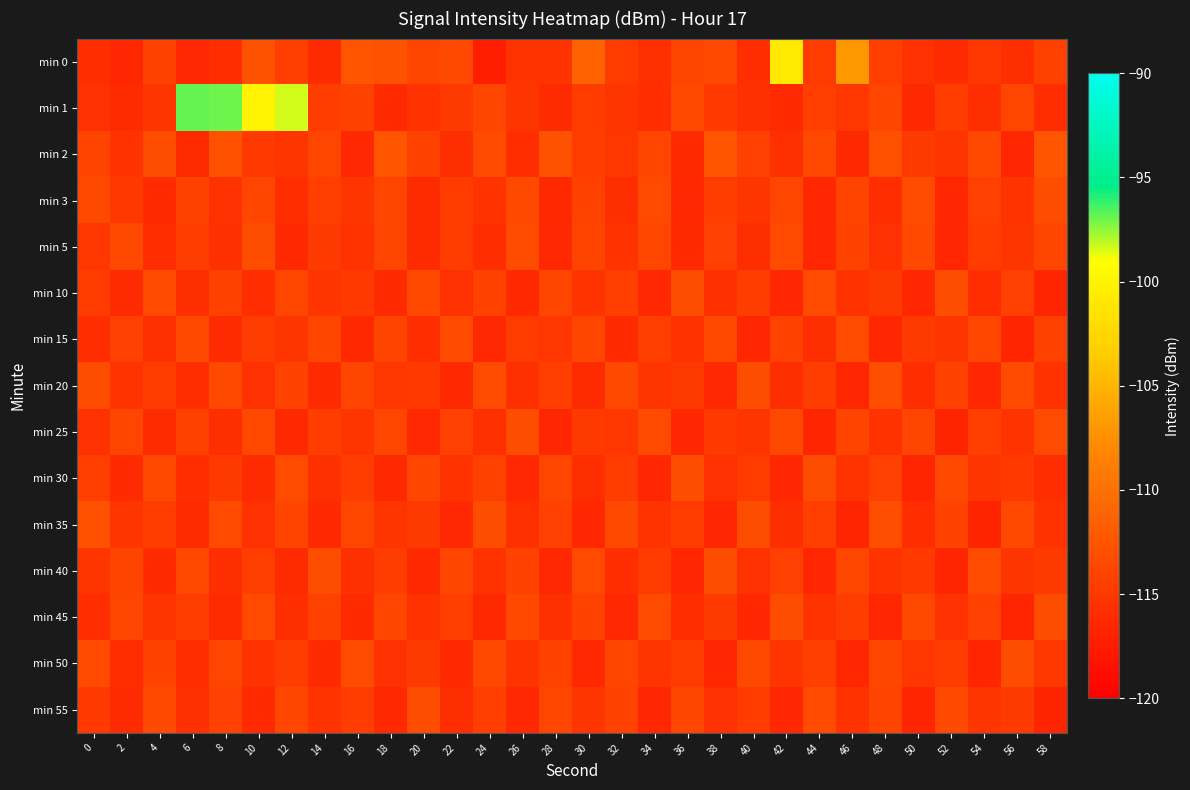

Reading left to right, what are all the values shown in this chart?

min 0: 0=-116.0	2=-116.6	4=-114.1	6=-116.4	8=-116.0	10=-112.7	12=-114.4	14=-116.0	16=-112.5	18=-112.6	20=-113.9	22=-113.6	24=-117.2	26=-115.4	28=-115.3	30=-111.2	32=-114.6	34=-115.8	36=-113.9	38=-113.6	40=-115.9	42=-101.0	44=-114.7	46=-106.9	48=-114.4	50=-115.6	52=-116.0	54=-115.1	56=-115.8	58=-114.2
min 1: 0=-115.6	2=-116.1	4=-115.3	6=-96.8	8=-97.0	10=-100.1	12=-98.4	14=-114.6	16=-114.3	18=-116.2	20=-115.5	22=-114.8	24=-113.9	26=-115.2	28=-116.1	30=-114.7	32=-115.3	34=-116.0	36=-113.5	38=-114.9	40=-115.7	42=-116.2	44=-114.4	46=-115.1	48=-113.8	50=-116.3	52=-114.6	54=-115.8	56=-113.7	58=-116.0
min 2: 0=-114.0	2=-115.5	4=-113.2	6=-116.1	8=-112.8	10=-114.9	12=-115.3	14=-113.7	16=-116.4	18=-112.5	20=-114.2	22=-115.8	24=-113.4	26=-116.0	28=-112.7	30=-114.6	32=-115.1	34=-113.9	36=-116.2	38=-112.6	40=-114.3	42=-115.7	44=-113.5	46=-116.3	48=-112.9	50=-114.8	52=-115.2	54=-113.6	56=-116.5	58=-112.4
min 3: 0=-113.5	2=-115.0	4=-116.2	6=-114.1	8=-115.6	10=-113.8	12=-116.0	14=-114.4	16=-115.3	18=-113.9	20=-116.1	22=-114.7	24=-115.5	26=-113.6	28=-116.3	30=-114.2	32=-115.8	34=-113.4	36=-116.4	38=-114.5	40=-115.2	42=-113.7	44=-116.5	46=-114.0	48=-115.9	50=-113.3	52=-116.6	54=-114.3	56=-115.4	58=-113.2
min 5: 0=-115.1	2=-113.6	4=-116.0	6=-114.5	8=-115.7	10=-113.2	12=-116.3	14=-114.8	16=-115.4	18=-113.9	20=-116.1	22=-114.6	24=-115.9	26=-113.3	28=-116.4	30=-114.0	32=-115.5	34=-113.7	36=-116.2	38=-114.3	40=-115.8	42=-113.4	44=-116.5	46=-114.1	48=-115.6	50=-113.5	52=-116.6	54=-114.7	56=-115.3	58=-113.8
min 10: 0=-114.7	2=-116.1	4=-113.4	6=-115.8	8=-114.2	10=-116.0	12=-113.7	14=-115.3	16=-114.9	18=-116.2	20=-113.5	22=-115.6	24=-114.1	26=-116.3	28=-113.8	30=-115.4	32=-114.4	34=-116.4	36=-113.2	38=-115.7	40=-114.6	42=-116.5	44=-113.3	46=-115.5	48=-114.8	50=-116.6	52=-113.1	54=-115.9	56=-114.3	58=-116.7
min 15: 0=-116.0	2=-114.3	4=-115.7	6=-113.5	8=-116.1	10=-114.6	12=-115.2	14=-113.8	16=-116.3	18=-114.0	20=-115.9	22=-113.4	24=-116.4	26=-114.7	28=-115.1	30=-113.9	32=-116.2	34=-114.4	36=-115.5	38=-113.6	40=-116.5	42=-114.1	44=-115.8	46=-113.3	48=-116.6	50=-114.8	52=-115.3	54=-113.7	56=-116.7	58=-114.2
min 20: 0=-113.2	2=-115.4	4=-114.7	6=-116.0	8=-113.5	10=-115.6	12=-114.1	14=-116.2	16=-113.8	18=-115.1	20=-114.9	22=-116.3	24=-113.3	26=-115.7	28=-114.4	30=-116.1	32=-113.6	34=-115.3	36=-114.8	38=-116.4	40=-113.1	42=-115.8	44=-114.5	46=-116.5	48=-113.0	50=-115.9	52=-114.2	54=-116.6	56=-113.4	58=-115.5
min 25: 0=-115.6	2=-113.9	4=-116.1	6=-114.2	8=-115.8	10=-113.5	12=-116.3	14=-114.6	16=-115.2	18=-113.7	20=-116.4	22=-114.3	24=-115.7	26=-113.2	28=-116.5	30=-114.8	32=-115.1	34=-113.4	36=-116.6	38=-114.9	40=-115.3	42=-113.6	44=-116.7	46=-114.0	48=-115.5	50=-113.8	52=-116.8	54=-114.4	56=-115.4	58=-113.3
min 30: 0=-114.4	2=-116.2	4=-113.6	6=-115.9	8=-114.8	10=-116.1	12=-113.3	14=-115.7	16=-114.5	18=-116.3	20=-113.9	22=-115.5	24=-114.2	26=-116.4	28=-113.7	30=-115.8	32=-114.6	34=-116.5	36=-113.1	38=-115.6	40=-114.7	42=-116.6	44=-113.2	46=-115.4	48=-114.3	50=-116.7	52=-113.5	54=-115.3	56=-114.9	58=-116.0
min 35: 0=-112.8	2=-115.2	4=-114.5	6=-116.1	8=-113.4	10=-115.6	12=-114.0	14=-116.3	16=-113.7	18=-115.3	20=-114.8	22=-116.4	24=-113.1	26=-115.7	28=-114.3	30=-116.5	32=-113.5	34=-115.4	36=-114.7	38=-116.6	40=-113.2	42=-115.8	44=-114.4	46=-116.7	48=-113.0	50=-115.9	52=-114.1	54=-116.8	56=-113.6	58=-115.5
min 40: 0=-115.3	2=-114.0	4=-116.2	6=-113.5	8=-115.8	10=-114.4	12=-116.1	14=-113.2	16=-115.7	18=-114.6	20=-116.3	22=-113.8	24=-115.5	26=-114.1	28=-116.4	30=-113.4	32=-115.9	34=-114.7	36=-116.5	38=-113.1	40=-115.6	42=-114.3	44=-116.6	46=-113.7	48=-115.4	50=-114.9	52=-116.7	54=-113.3	56=-115.2	58=-114.8
min 45: 0=-116.0	2=-113.7	4=-115.3	6=-114.6	8=-116.1	10=-113.4	12=-115.8	14=-114.2	16=-116.2	18=-113.9	20=-115.5	22=-114.4	24=-116.3	26=-113.6	28=-115.7	30=-114.1	32=-116.4	34=-113.3	36=-115.9	38=-114.8	40=-116.5	42=-113.2	44=-115.4	46=-114.5	48=-116.6	50=-113.5	52=-115.6	54=-114.3	56=-116.7	58=-113.1
min 50: 0=-113.4	2=-115.9	4=-114.1	6=-116.0	8=-113.7	10=-115.5	12=-114.5	14=-116.2	16=-113.3	18=-115.6	20=-114.8	22=-116.3	24=-113.6	26=-115.4	28=-114.2	30=-116.4	32=-113.8	34=-115.3	36=-114.7	38=-116.5	40=-113.5	42=-115.2	44=-114.4	46=-116.6	48=-113.9	50=-115.1	52=-114.6	54=-116.7	56=-113.2	58=-115.0
min 55: 0=-114.9	2=-116.1	4=-113.5	6=-115.7	8=-114.3	10=-116.2	12=-113.8	14=-115.4	16=-114.6	18=-116.3	20=-113.2	22=-115.8	24=-114.4	26=-116.4	28=-113.7	30=-115.3	32=-114.1	34=-116.5	36=-113.9	38=-115.6	40=-114.7	42=-116.6	44=-113.4	46=-115.5	48=-114.0	50=-116.7	52=-113.6	54=-115.2	56=-114.8	58=-116.8